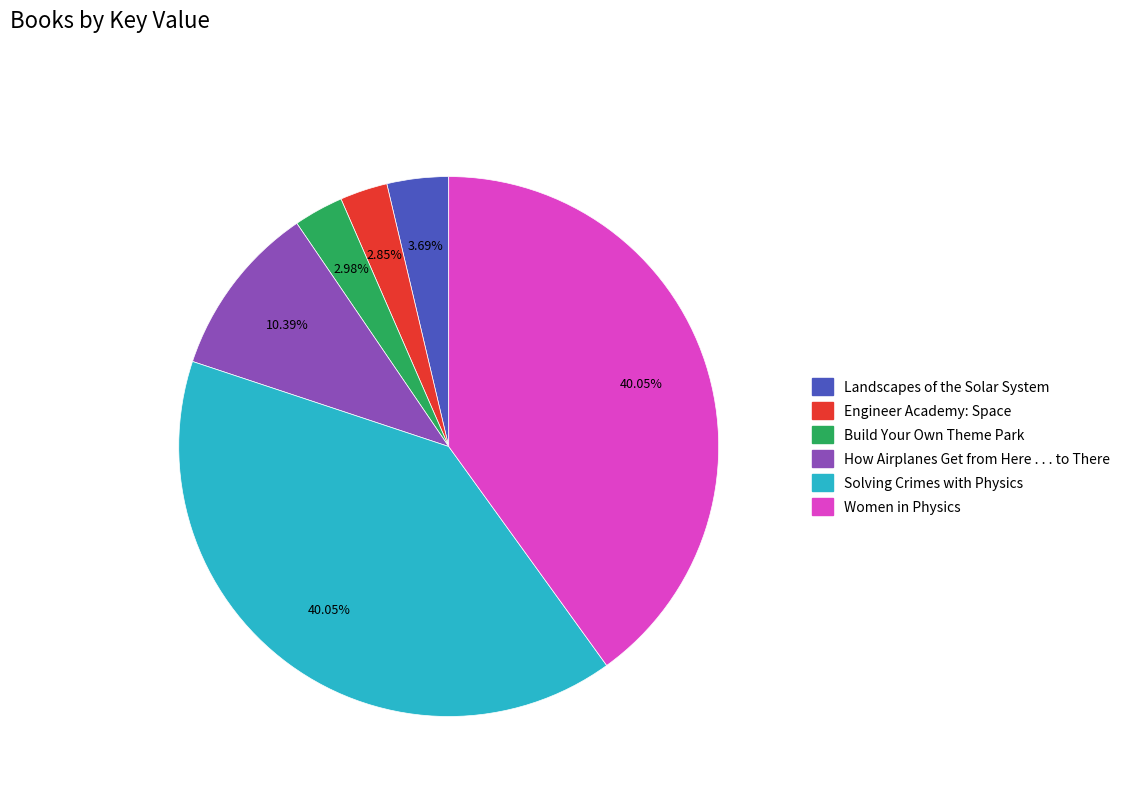

Count the number of slices in the pie.

6